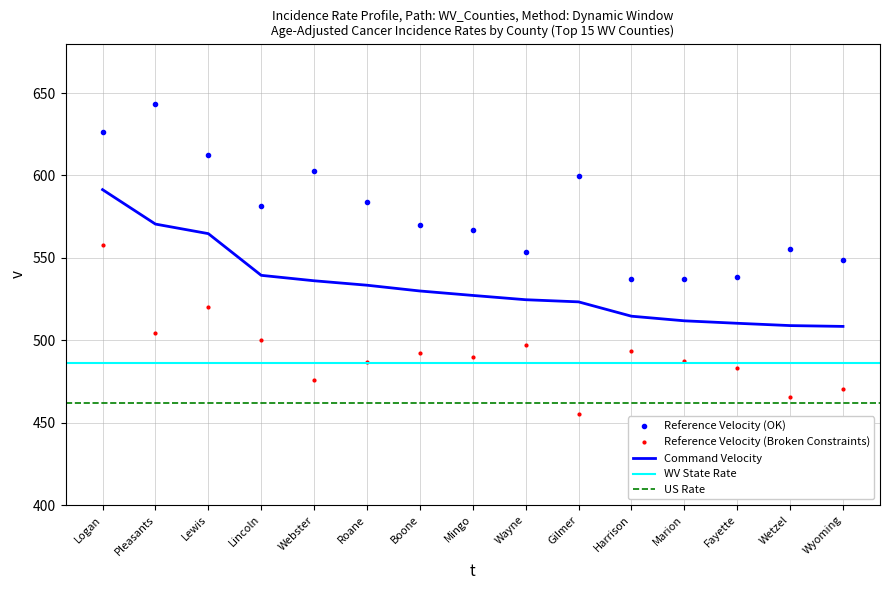

Which label corresponds to the smallest value in the chart?

Gilmer